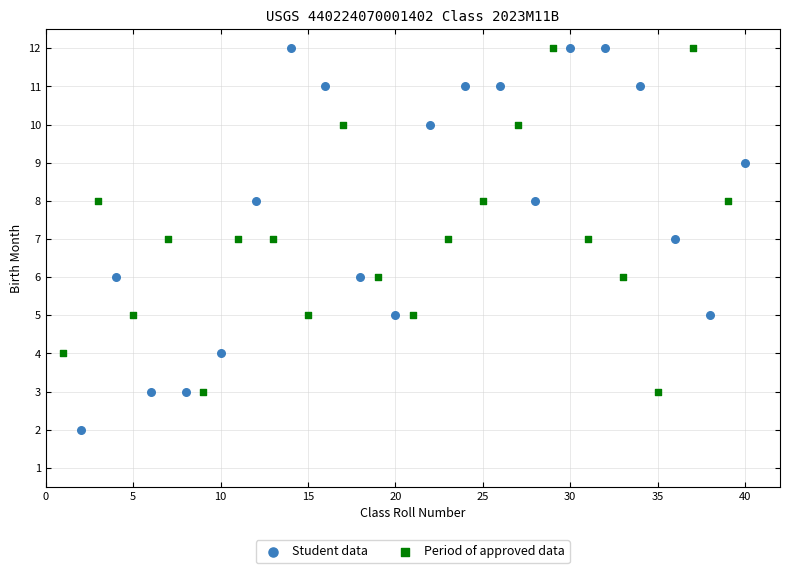

Which series has the widest spread of Y values?

Student data